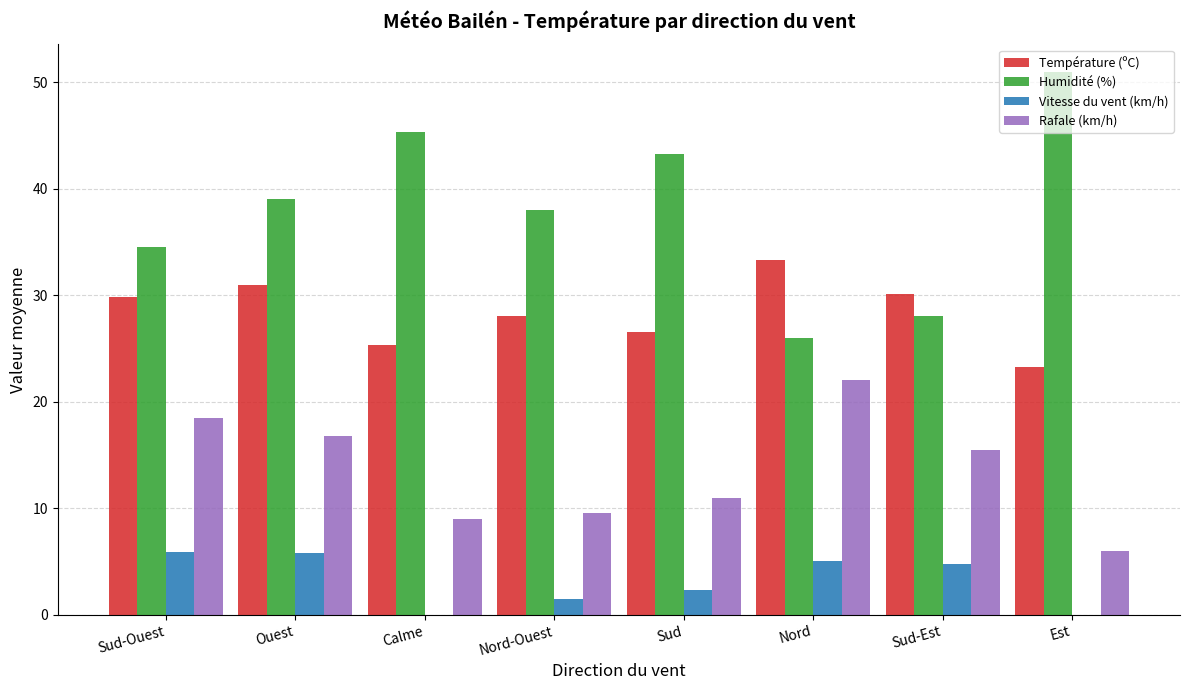

The value of Vitesse du vent (km/h) at Ouest is 5.8. True or false?

True